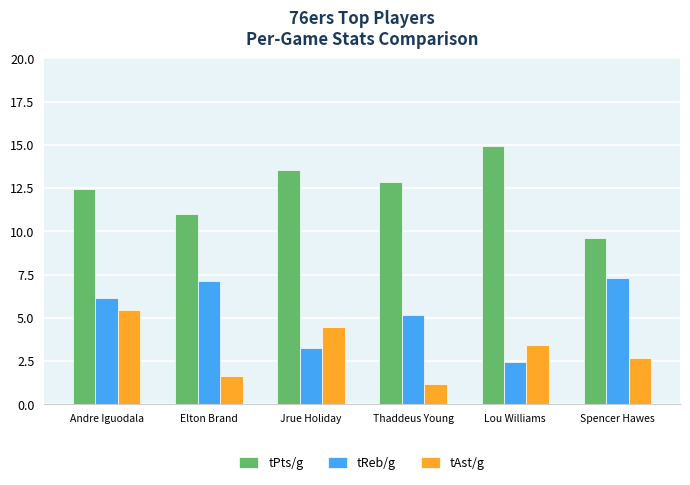

Count the number of categories in the chart.

6